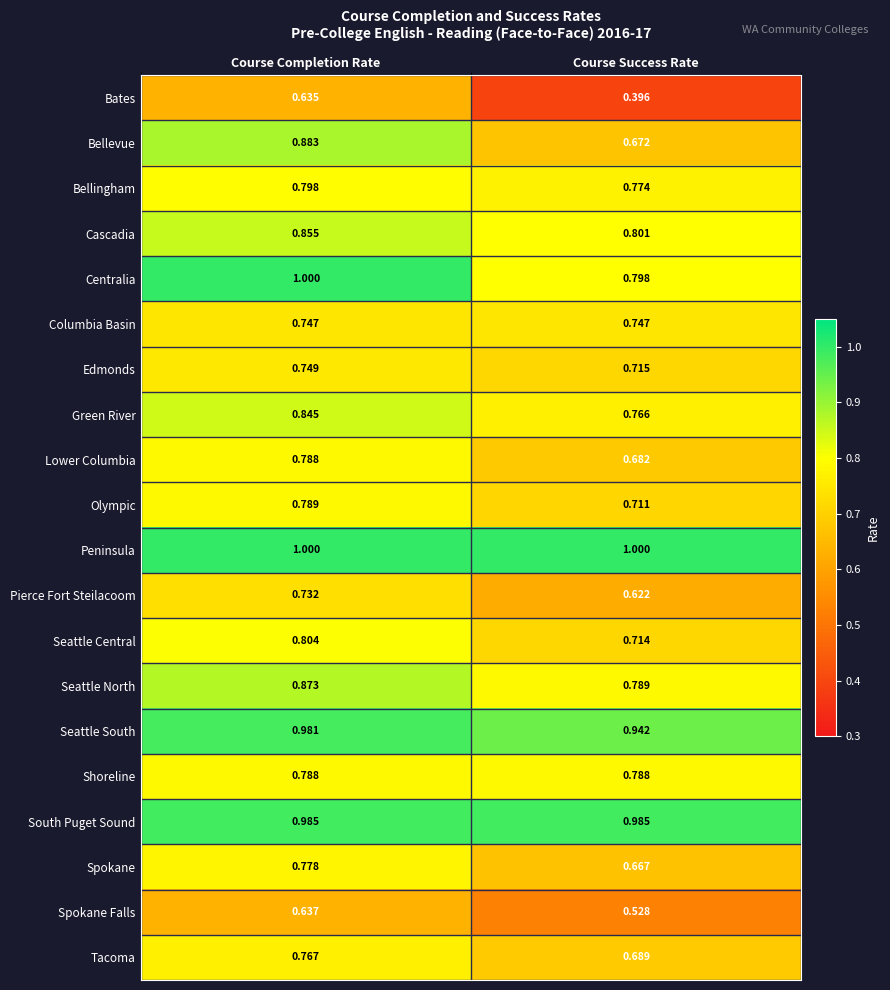

Which category has the highest value in the Lower Columbia series?

Course Completion Rate